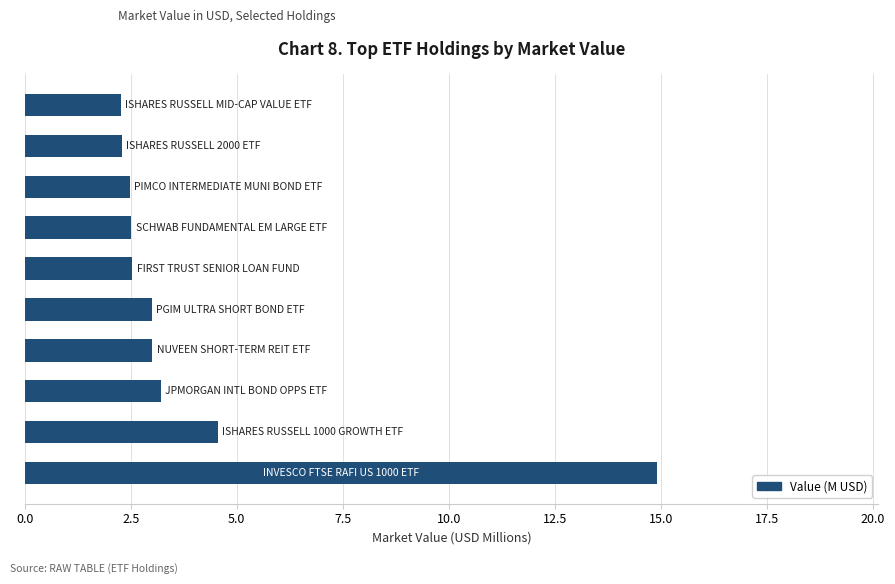

What is the greatest value displayed?

14.9